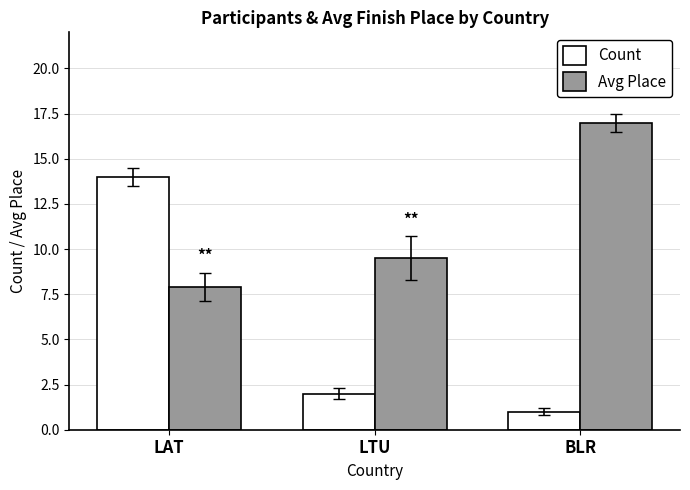

What are all the series names shown in the legend?

Count, Avg Place